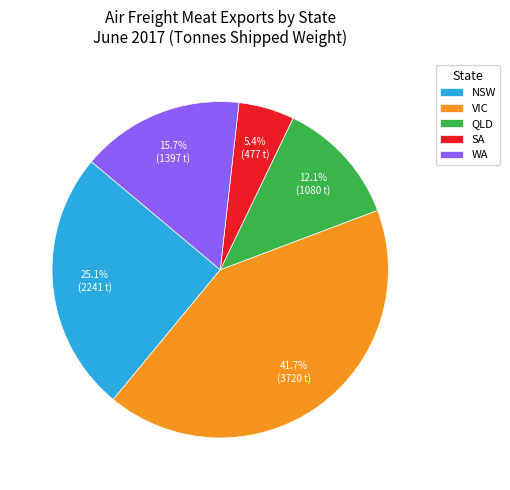

Combined, what portion of the pie is SA and QLD?

17.5%